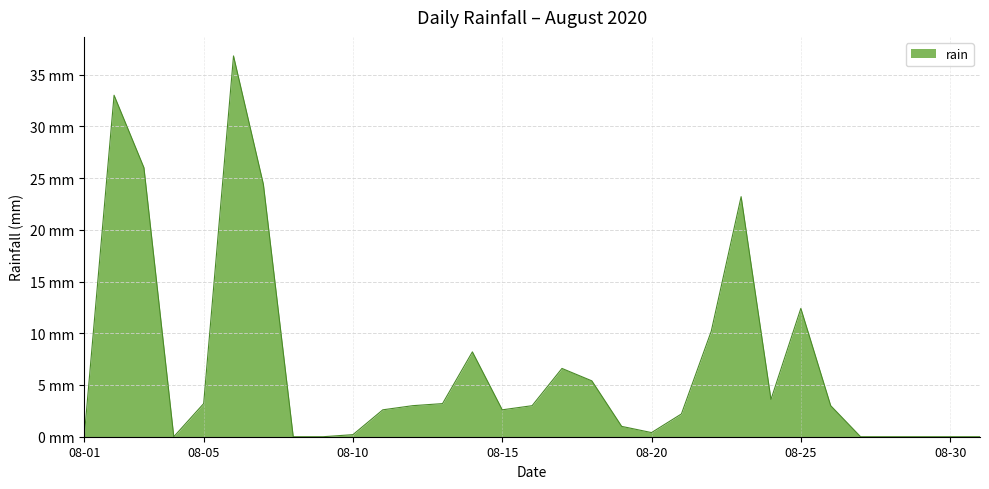

What is the average value?

6.9